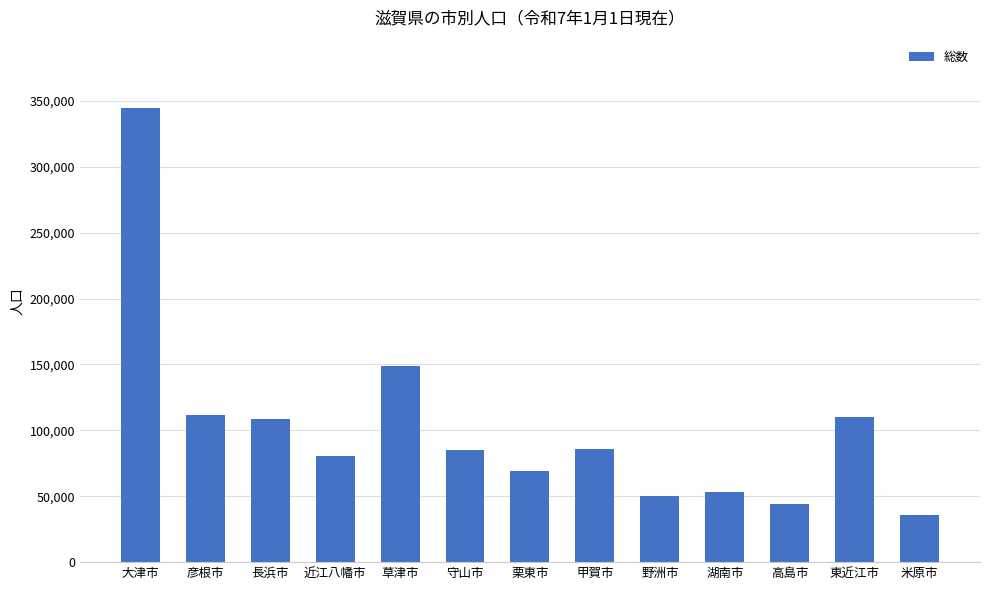

What is the approximate value at 守山市, to the nearest 50?

85000